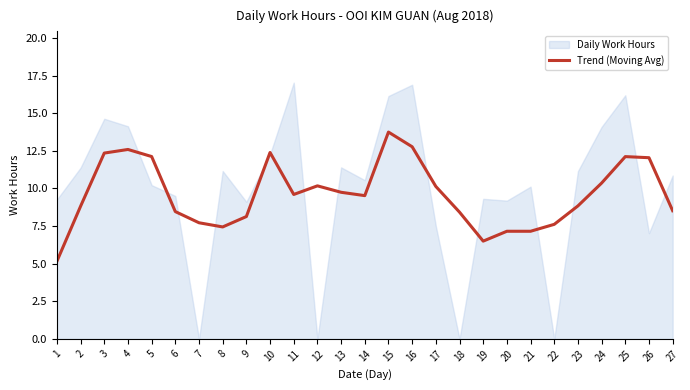

What is the lowest value of the Trend (Moving Avg) series?

5.2